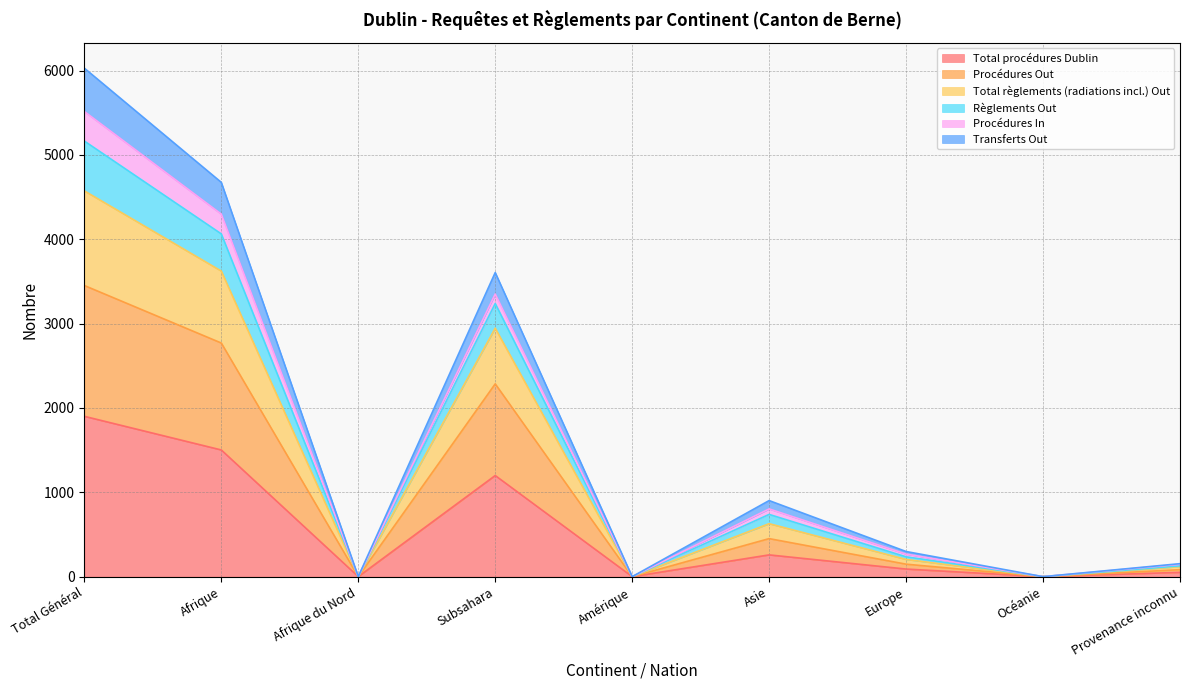

Does the chart display data point markers on the line(s)?

No